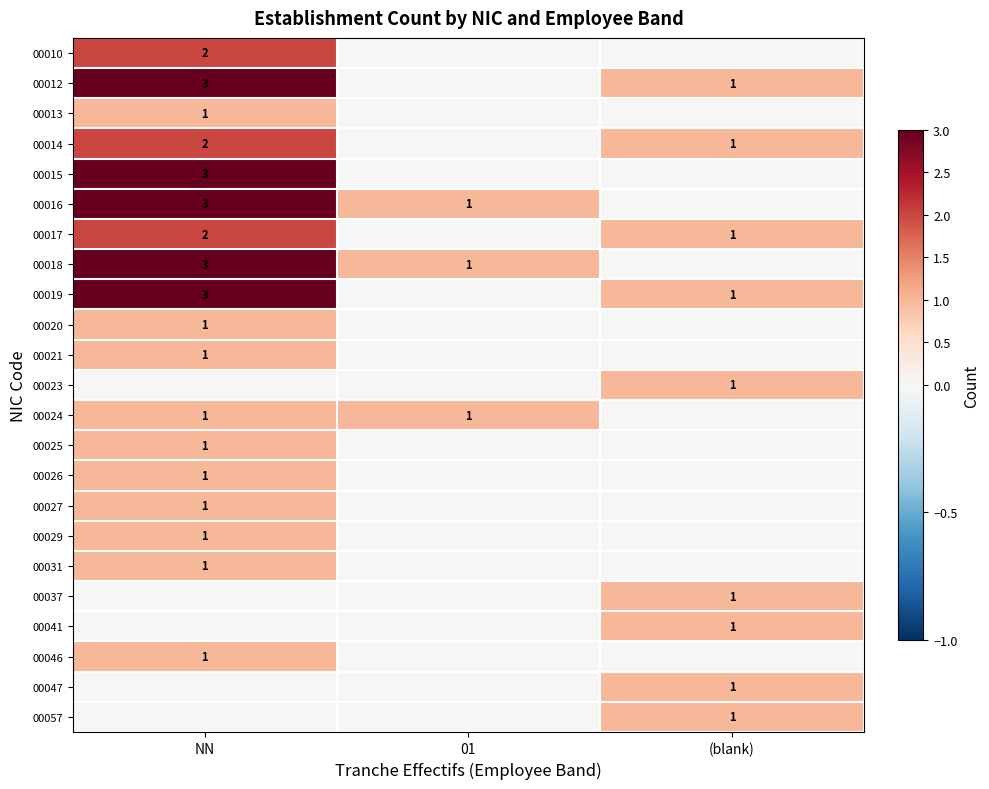

At which category is the sum across all series the highest?

NN